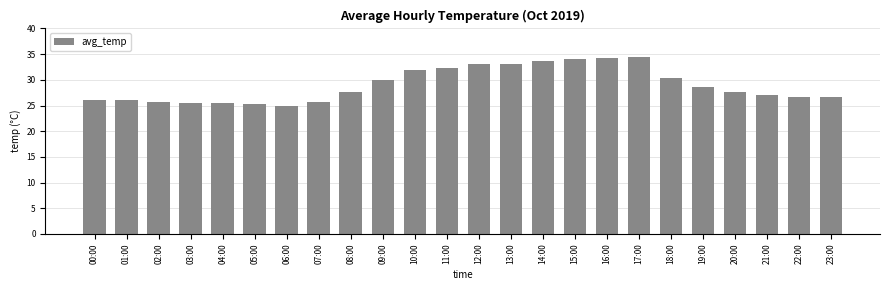

What is the greatest value displayed?

34.4